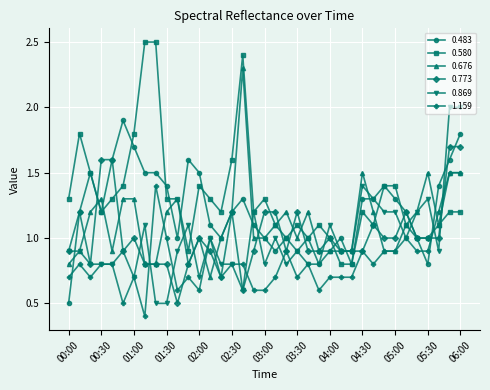

Rank the series by their maximum value, from highest to lowest.

0.580, 0.676, 0.869, 0.483, 0.773, 1.159